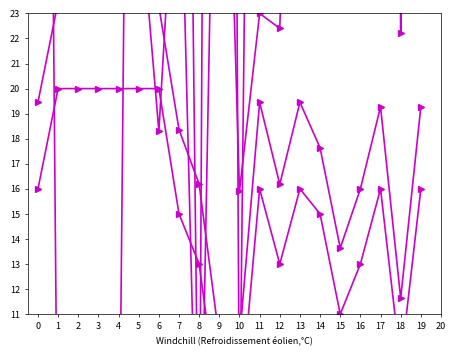

Between 8 and 14, which series saw the biggest shift?

LONG